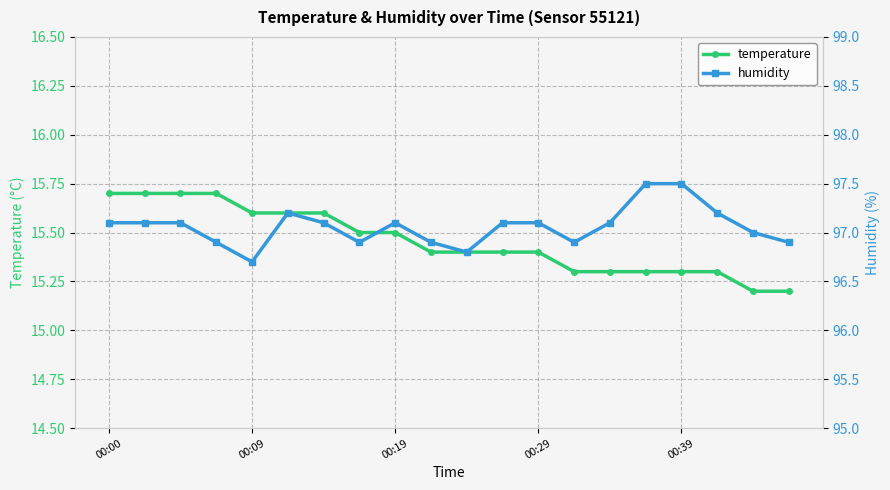

What is the sum of all temperature values?

309.1